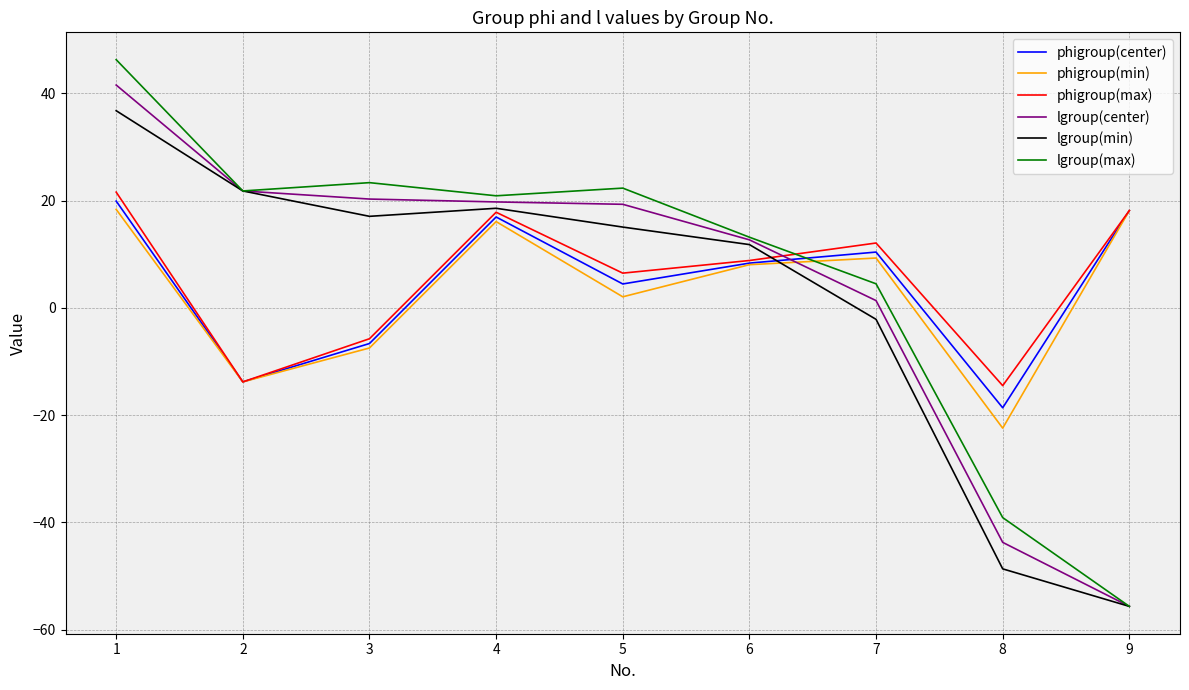

Which series has the largest range (max minus min)?

lgroup(max)